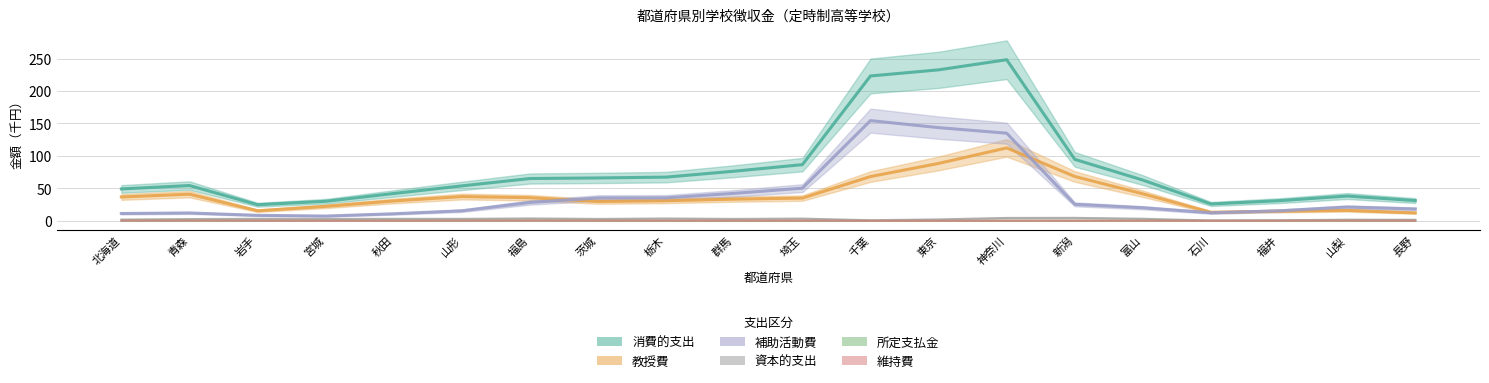

Reading left to right, what are all the values shown in this chart?

消費的支出: 49.2	54.4	24.8	30.1	42.1	53.9	65.2	66.1	67.4	76.5	86.6	223.2	232.7	248.3	94.7	62.8	26.0	31.0	38.2	31.2
教授費: 36.8	41.0	15.5	22.3	30.6	37.4	35.7	29.8	31.0	33.4	35.0	68.2	88.5	112.3	68.3	41.6	13.2	14.8	16.1	12.2
補助活動費: 11.3	12.1	8.5	7.3	10.9	15.5	28.3	35.2	35.5	42.3	50.3	154.4	143.6	135.0	25.4	20.1	12.4	15.5	21.2	18.3
資本的支出: 2.0	2.7	3.1	2.9	3.1	3.1	3.7	2.9	3.6	3.0	3.5	0.9	2.2	4.5	4.6	3.2	0.5	0.9	1.8	1.7
所定支払金: 0.2	0.3	0.2	0.2	0.3	0.4	0.5	0.3	0.2	0.0	0.1	0.0	0.0	0.3	0.3	0.4	0.2	0.2	0.2	0.1
維持費: 0.4	0.5	0.3	0.2	0.3	0.4	0.5	0.4	0.4	0.4	0.4	0.1	0.1	0.2	0.3	0.3	0.2	0.3	0.4	0.3